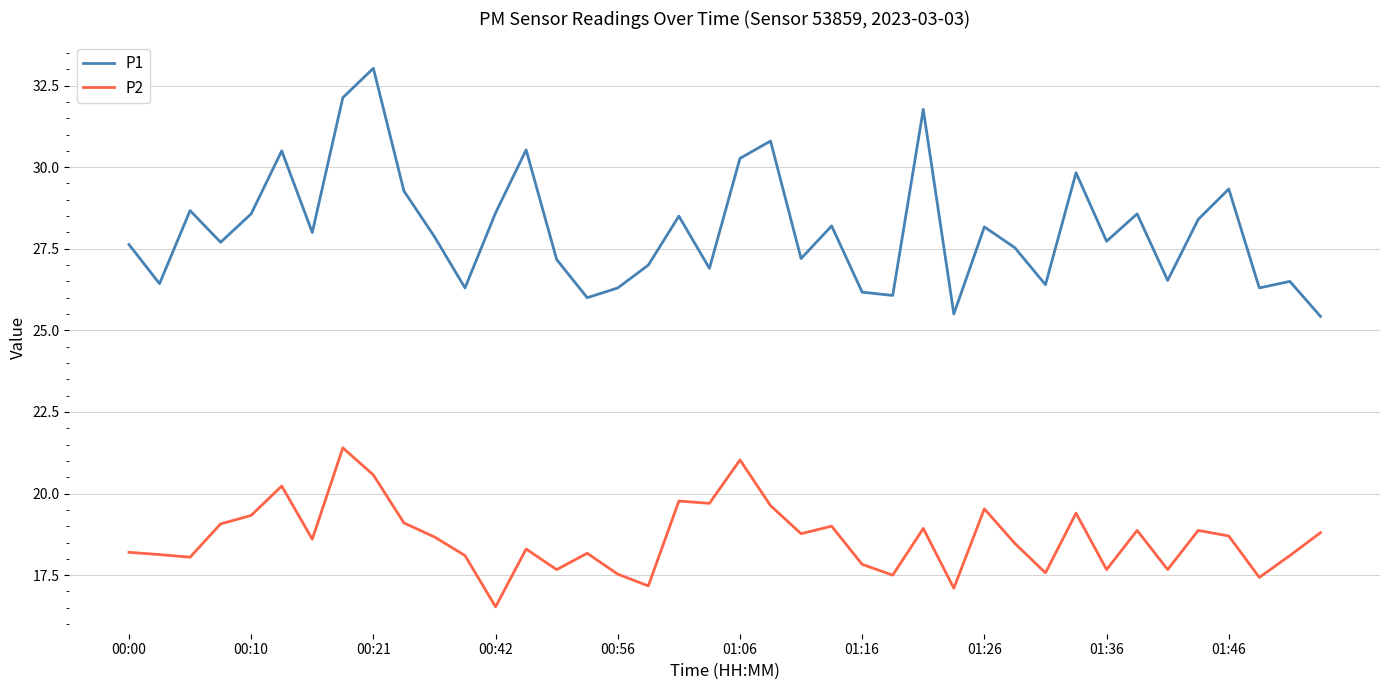

List the series in order of their peak value, lowest first.

P2, P1